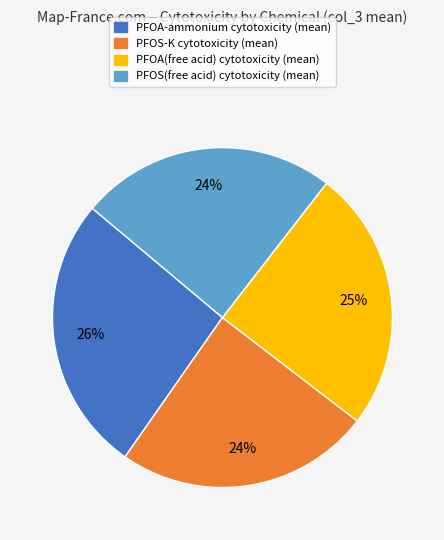

Does PFOS-K cytotoxicity (mean) account for over 50% of the chart?

No